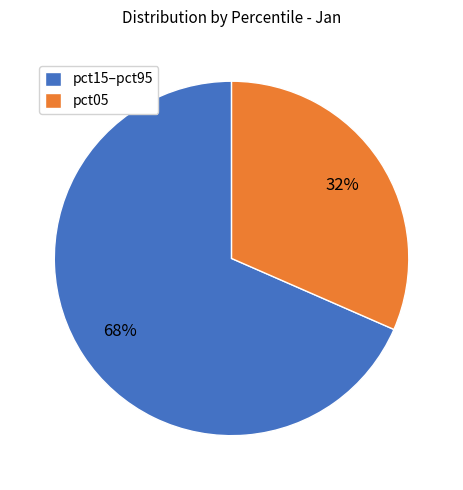

To the nearest percent, what portion does pct15–pct95 represent?

68%